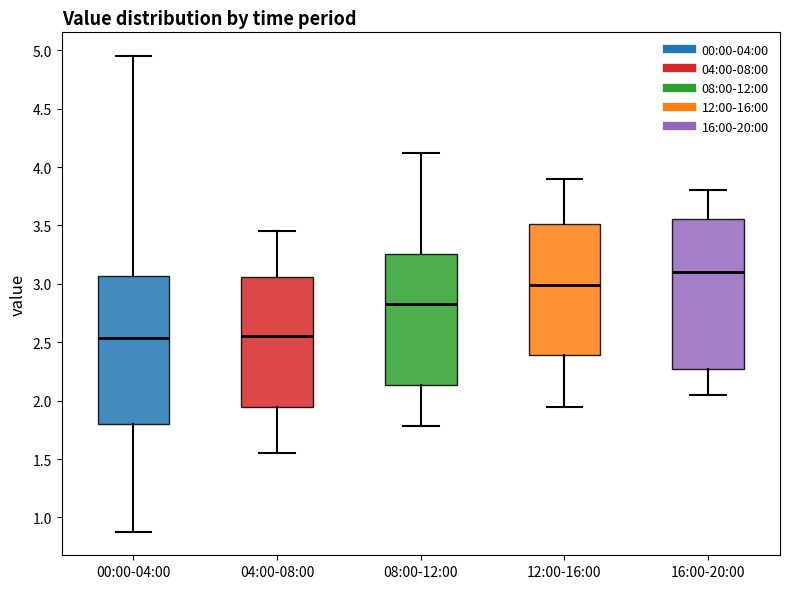

Reading left to right, transcribe this box plot: for each box, give where its median line is, the range the box spans, and where its two whiskers end, as read against the y-axis. The values are not printed on the chart, so give them approximately, as read against the axis.

00:00-04:00: median 2.55, box 1.80 to 3.05, whiskers 0.90 to 4.95
04:00-08:00: median 2.55, box 1.95 to 3.05, whiskers 1.55 to 3.45
08:00-12:00: median 2.85, box 2.15 to 3.25, whiskers 1.80 to 4.10
12:00-16:00: median 3.00, box 2.40 to 3.50, whiskers 1.95 to 3.90
16:00-20:00: median 3.10, box 2.25 to 3.55, whiskers 2.05 to 3.80